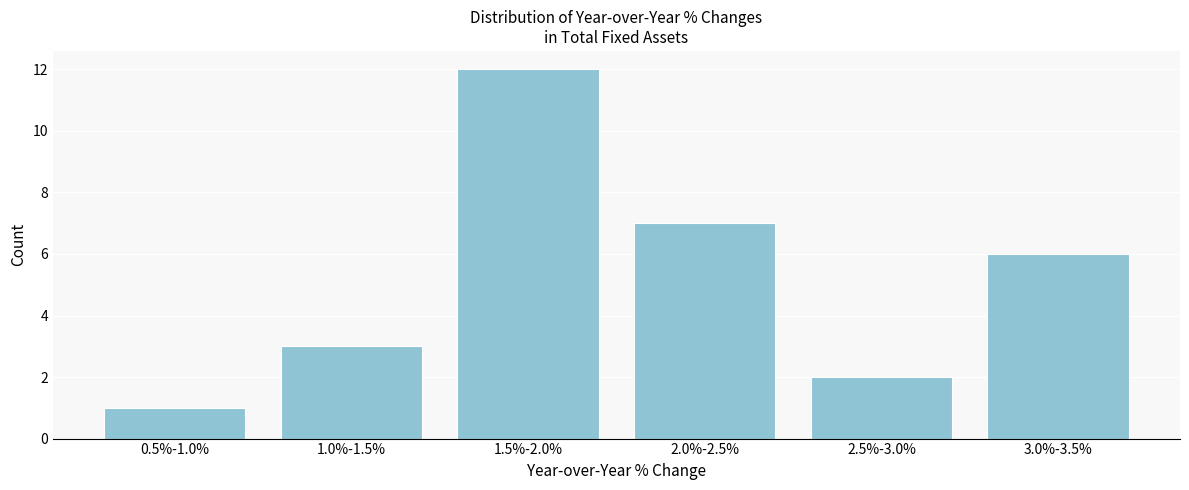

Reading left to right, transcribe all the data shown in this chart.

1	3	12	7	2	6